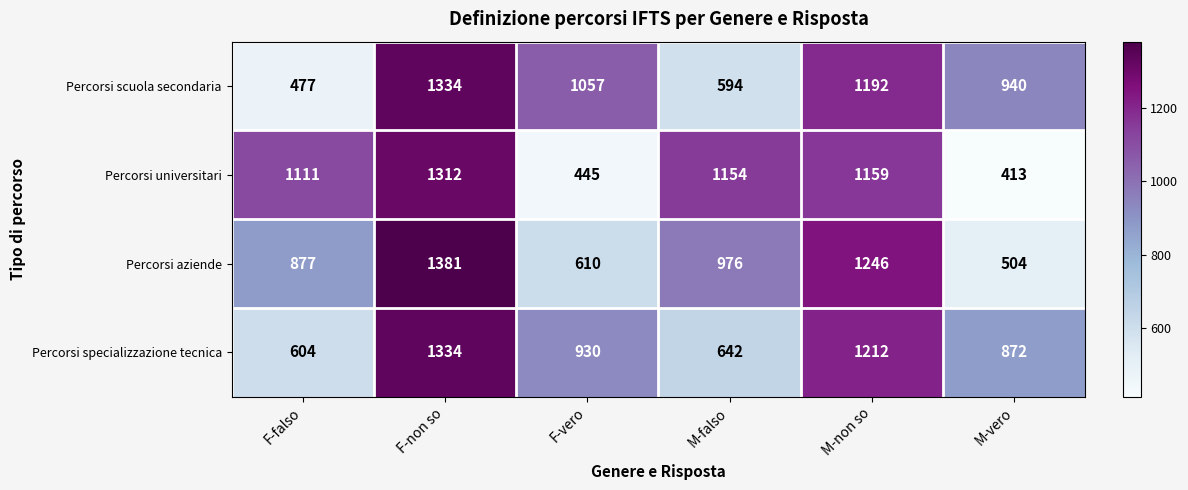

What is the approximate value of Percorsi universitari at M-non so, to the nearest 100?

1200